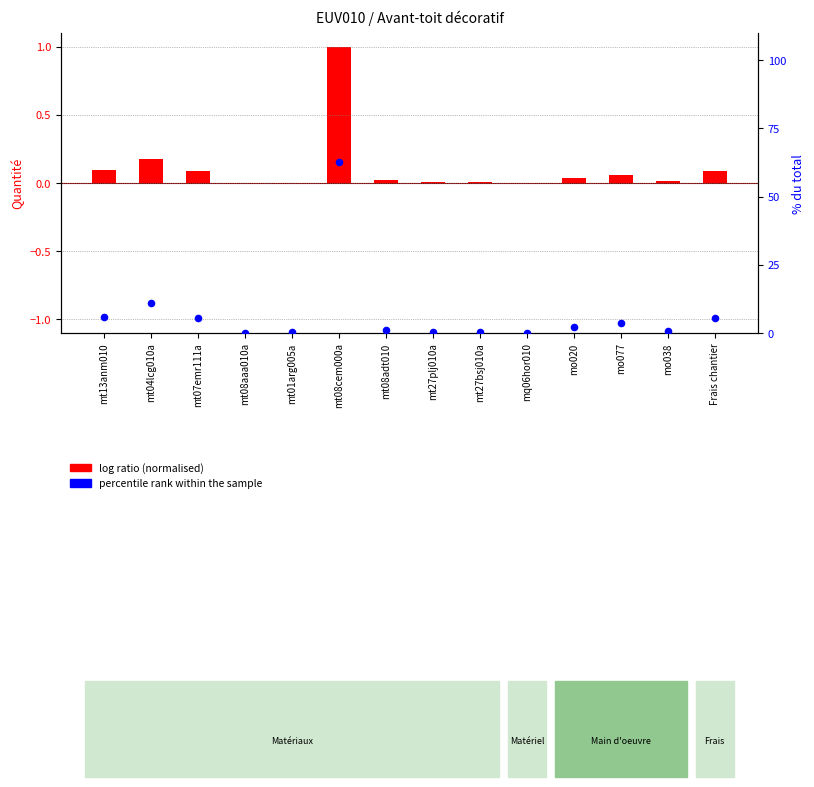

Which series has the largest total across all categories?

percentile rank within the sample